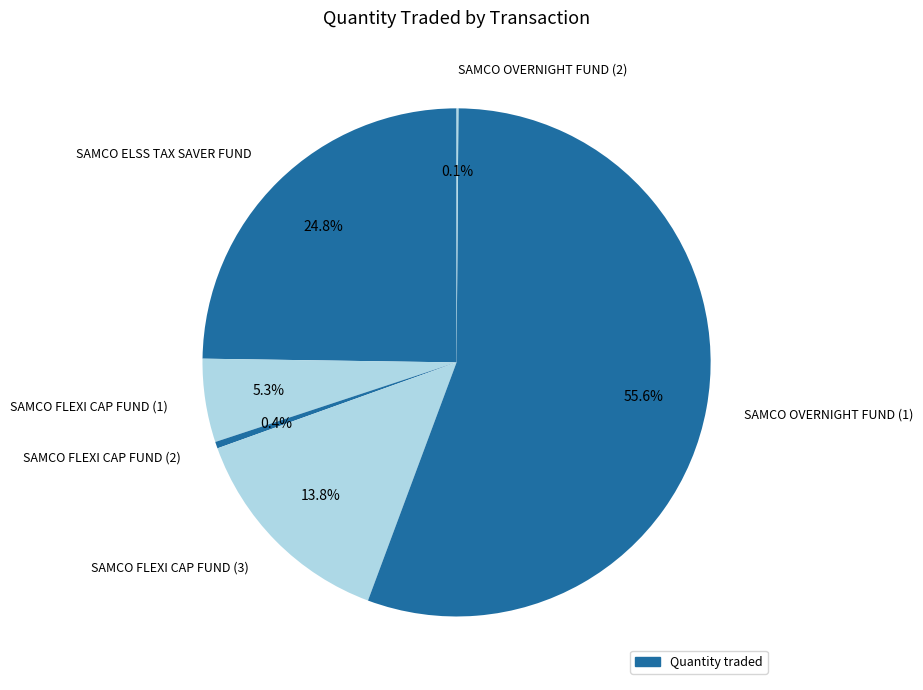

Does SAMCO OVERNIGHT FUND (1) represent more than half of the total?

Yes